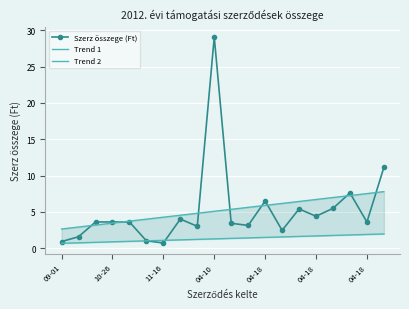

Which series has the largest total across all categories?

Trend 1